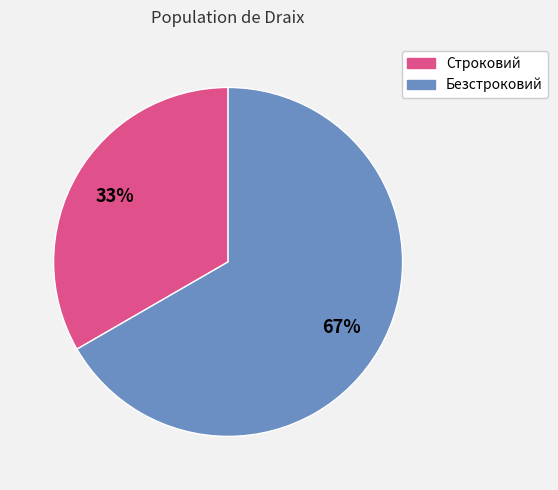

Is the sum of Безстроковий and Строковий greater than half?

Yes